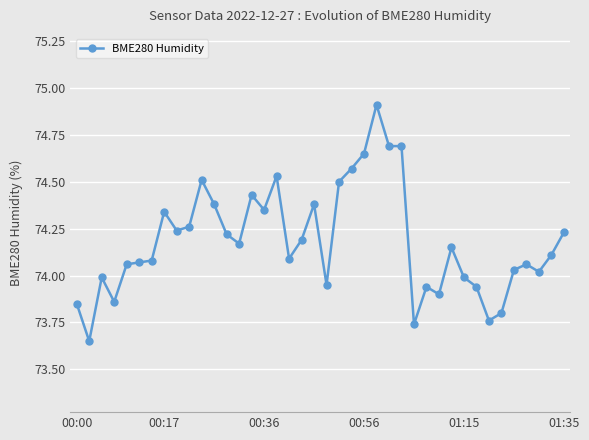

What is the sum of all values?

2967.3